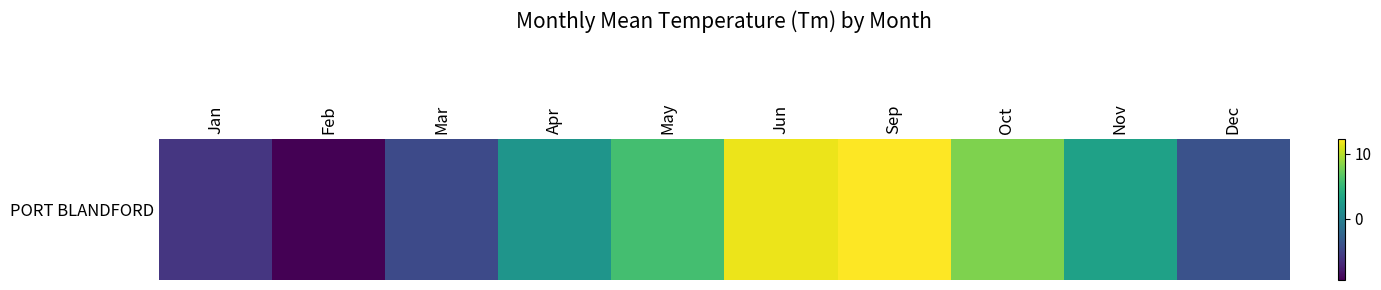

What is the smallest value displayed?

-9.4